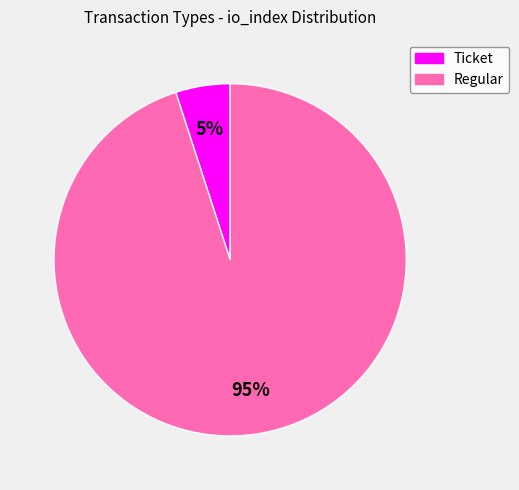

To the nearest percent, what is the difference between the largest and smallest slice percentages?

90%